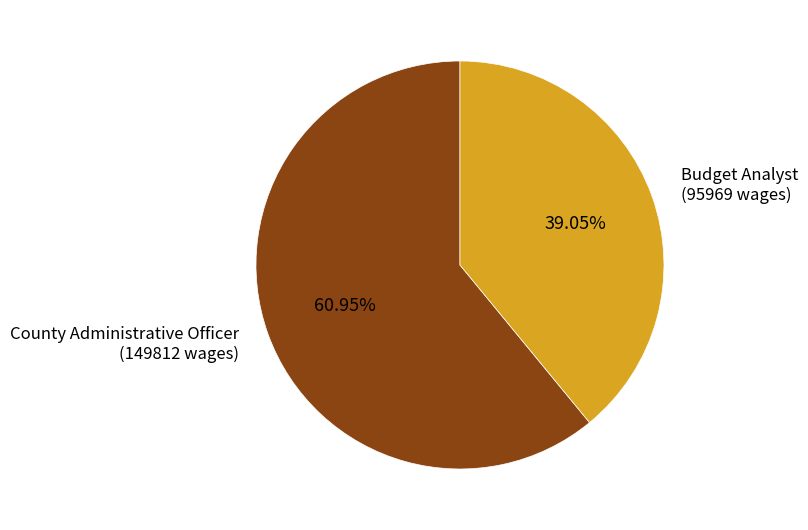

Does any single category account for the majority?

Yes